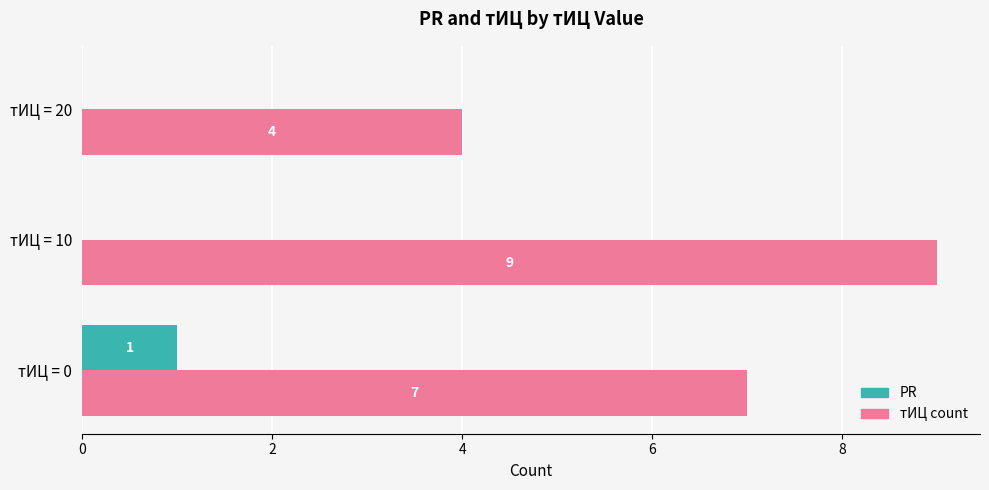

Where is тИЦ count nearest to the value 6?

тИЦ = 0